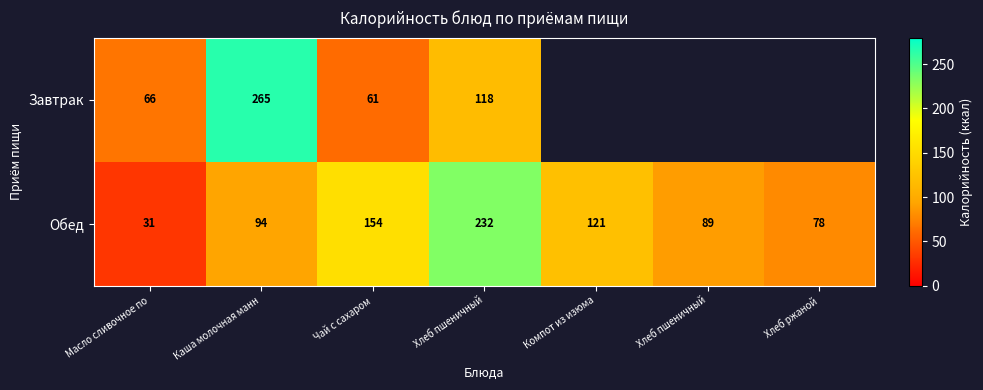

Is it true that Обед equals 121.0 at Компот из изюма?

True